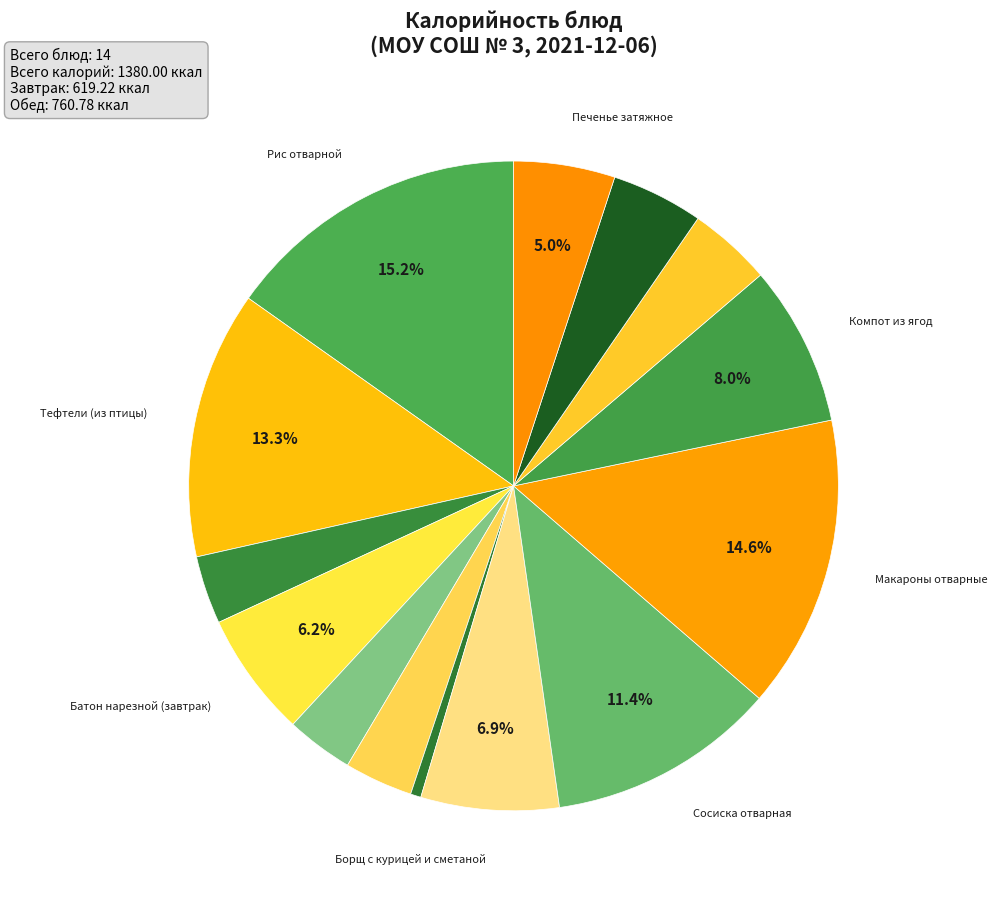

To the nearest percent, what is the average slice percentage?

7%